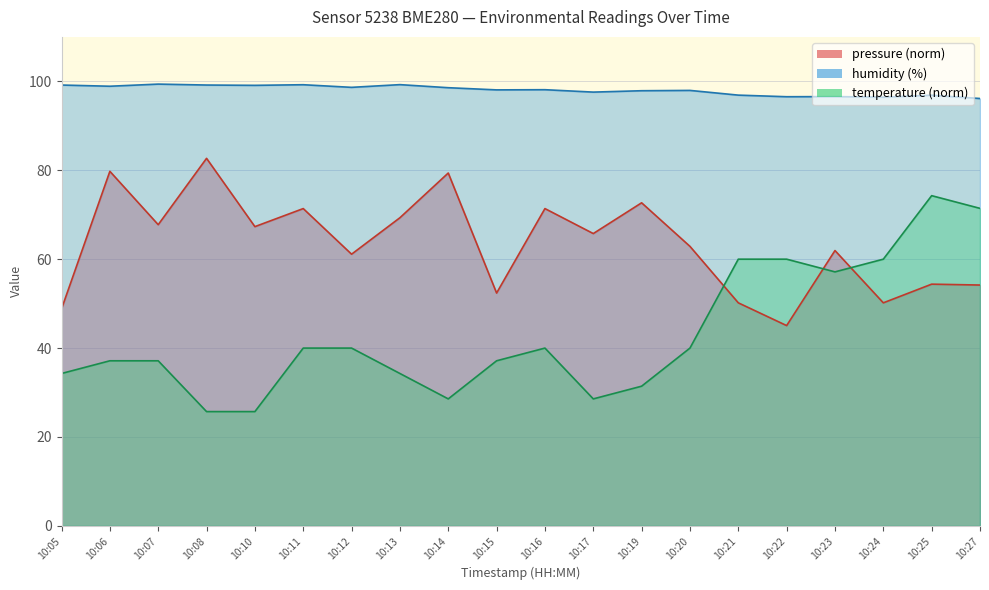

At which category does humidity reach its first local valley?

10:06